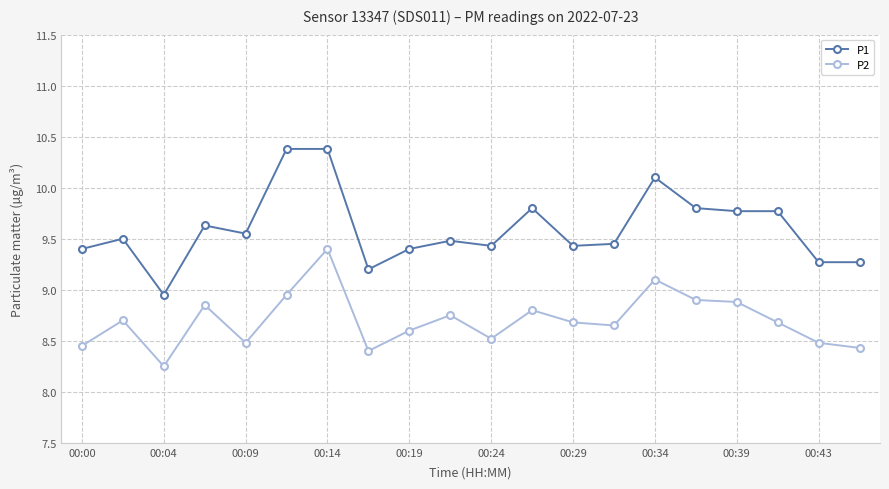

What is the value of the P1 point at the 2nd from the left?

9.5